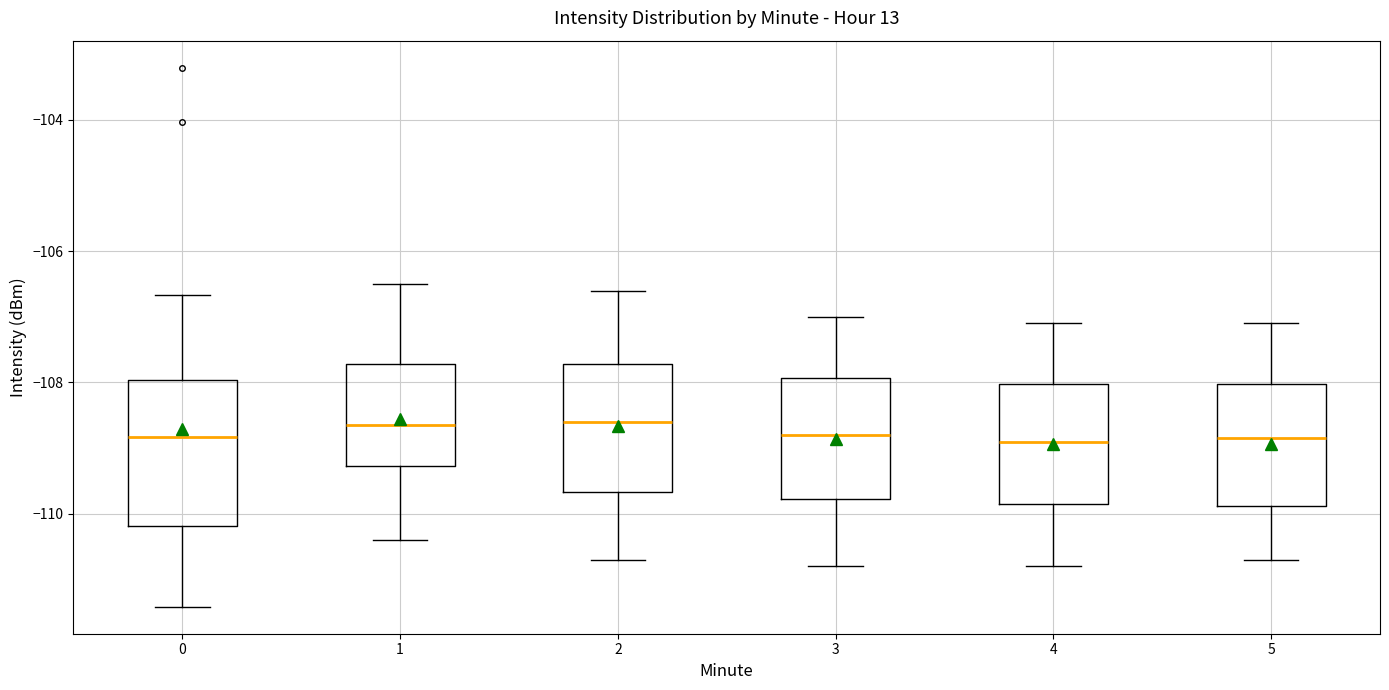

Comparing the boxes themselves (not the whiskers), which one is the tallest?

0